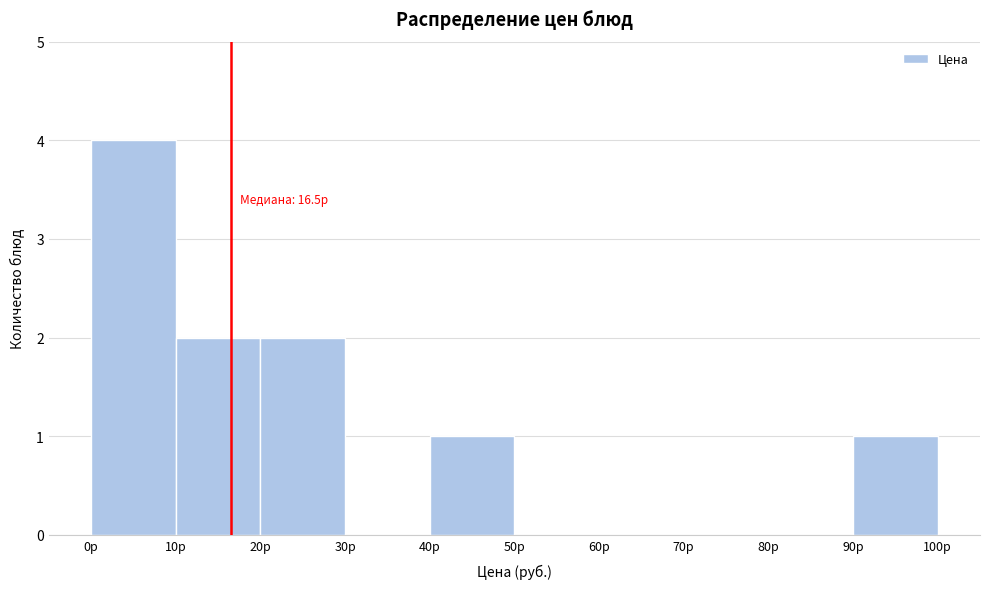

Over which range of the x-axis is the bar tallest?

0 to 10